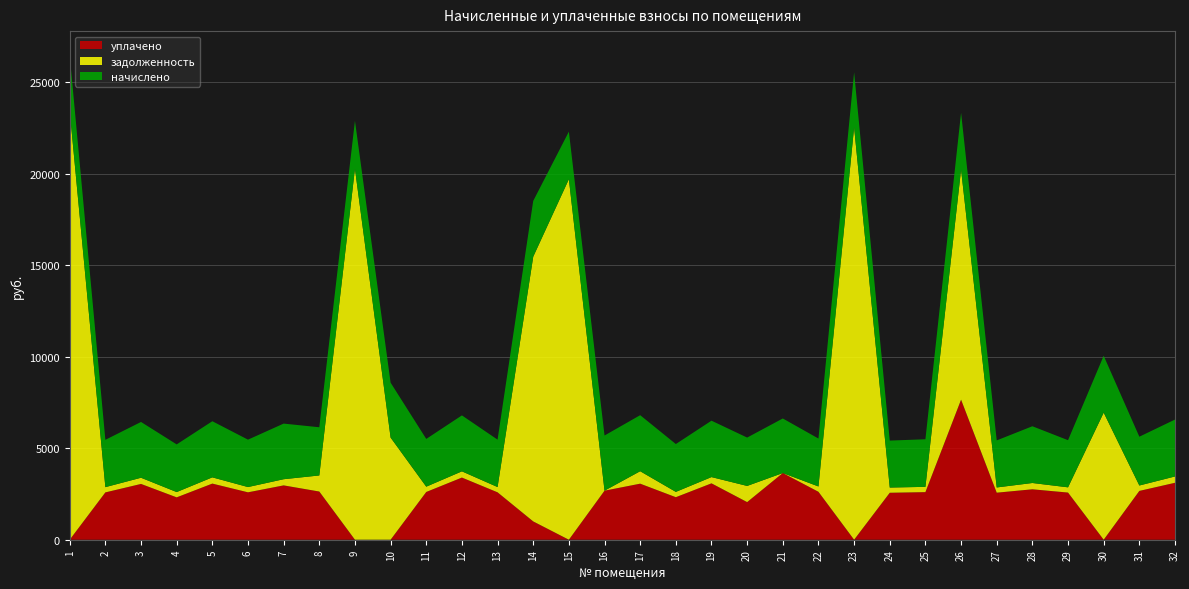

Reading left to right, transcribe all the data shown in this chart.

задолженность: 23433.9	287.3	338.5	289.4	340.8	287.8	337.5	879.1	20265.2	5581.4	289.9	339.5	287.8	14464.1	19699.2	0.0	680.5	290.4	342.4	883.7	0.0	291.1	22531.8	285.1	288.9	12568.4	285.7	344.5	286.2	6945.0	295.2	345.6
начислено: 3033.7	2585.3	3048.0	2604.4	3067.1	2590.1	3038.5	2633.0	2623.5	3000.3	2609.2	3057.6	2590.1	3048.0	2599.7	3014.6	3062.3	2614.0	3081.4	2642.6	2981.2	2618.7	3009.9	2566.3	2599.7	3110.0	2571.0	3100.5	2575.8	3105.3	2666.4	3110.0
уплачено: 0.0	2585.7	3048.4	2315.0	3067.1	2590.1	2969.1	2633.0	0.0	0.0	2608.8	3396.8	2590.1	1000.0	0.0	2679.7	3062.3	2323.5	3080.6	2055.3	3643.8	2618.7	0.0	2566.1	2600.3	7652.4	2570.3	2755.2	2576.4	0.0	2667.2	3110.8